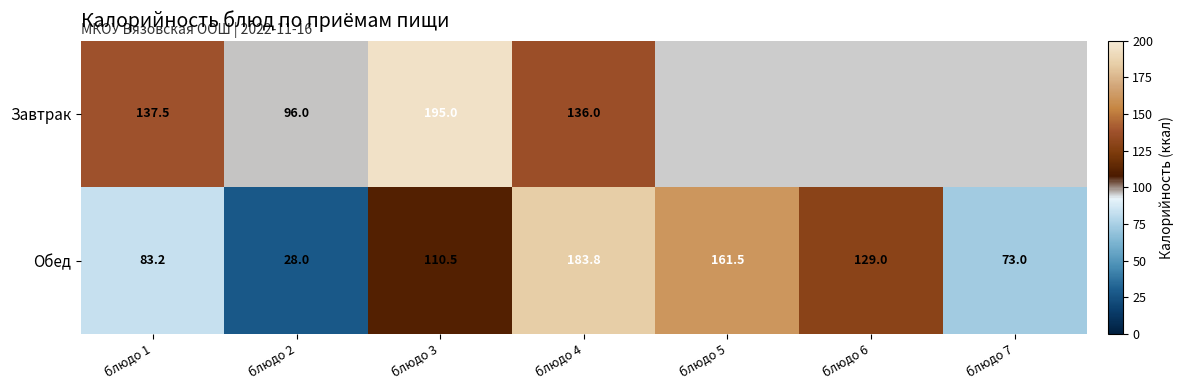

True or false: Обед has a value of 110.5 at блюдо 3.

True